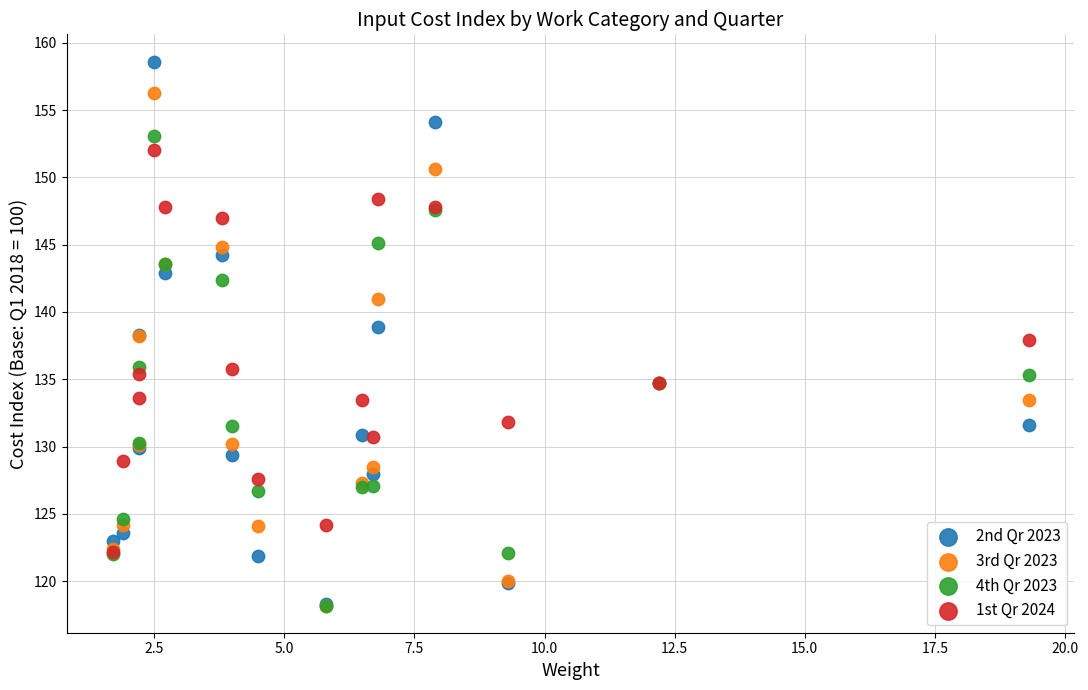

What are all the series names shown in the legend?

2nd Qr 2023, 3rd Qr 2023, 4th Qr 2023, 1st Qr 2024